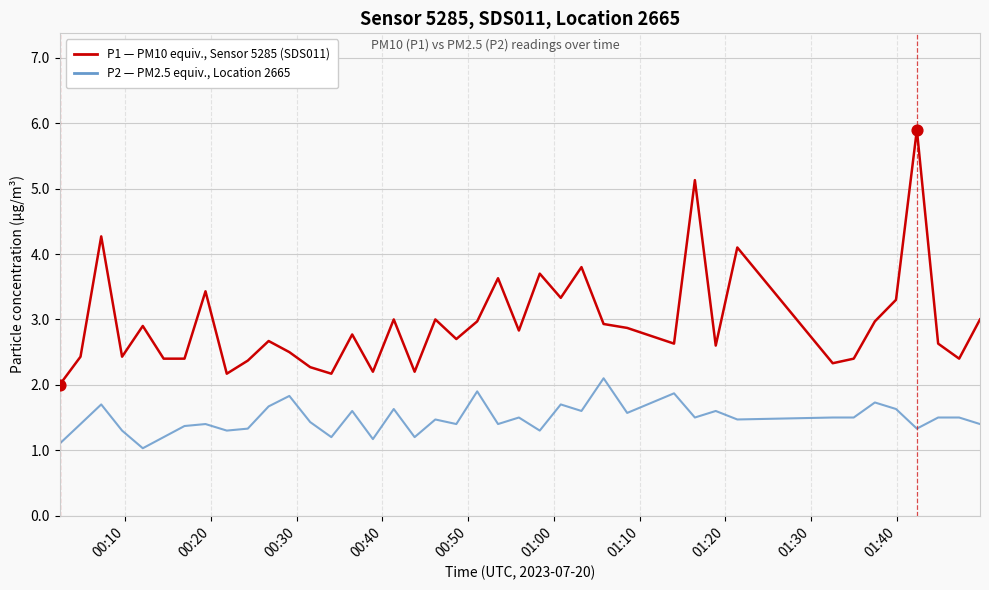

What is the maximum value shown in the chart?

5.9